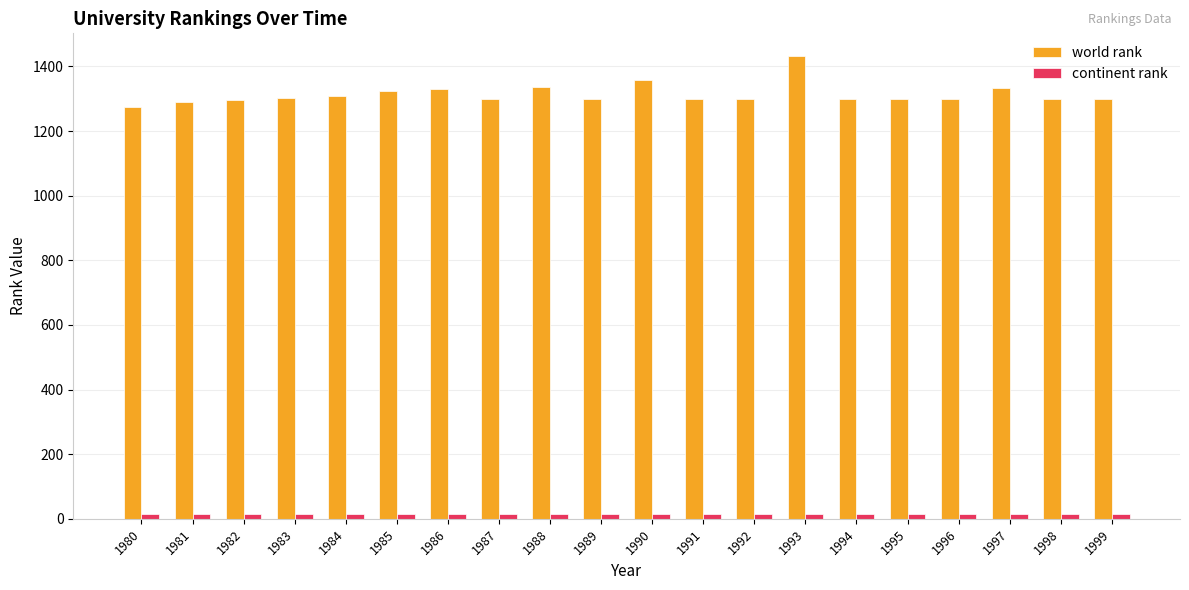

Is it true that world rank equals 2034 at 1980?

False